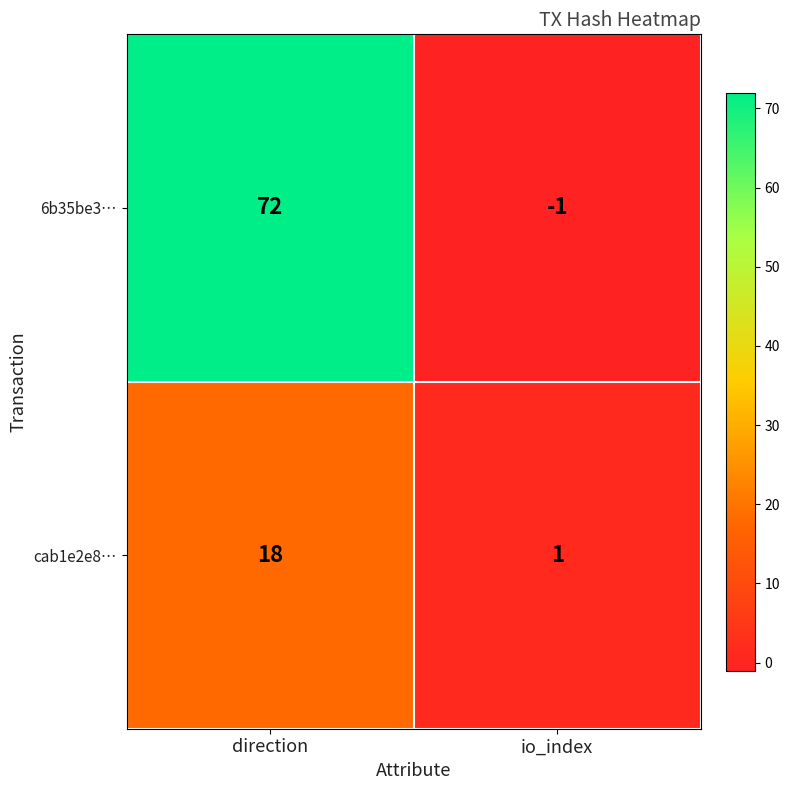

Reading left to right, transcribe all the data shown in this chart.

6b35be3…: direction=72	io_index=-1
cab1e2e8…: direction=18	io_index=1